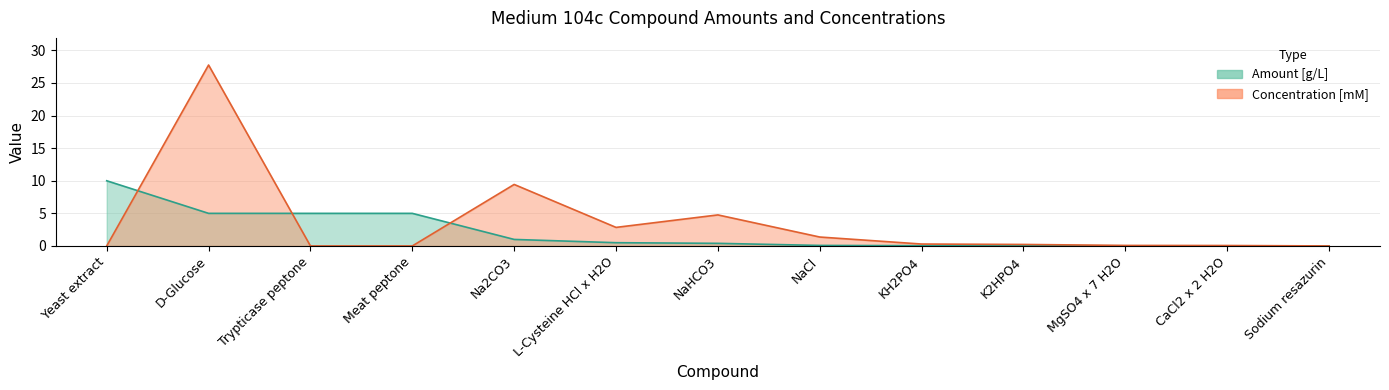

What are all the series names shown in the legend?

Amount [g/L], Concentration [mM]